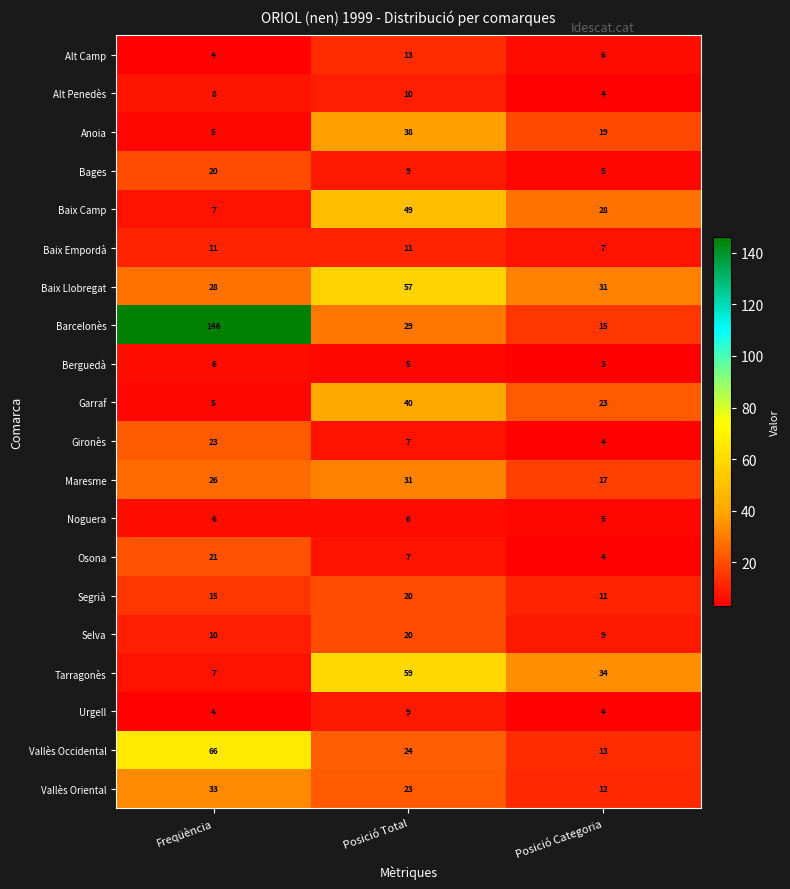

Rank the categories by Bages value from highest to lowest.

Freqüència, Posició Total, Posició Categoria